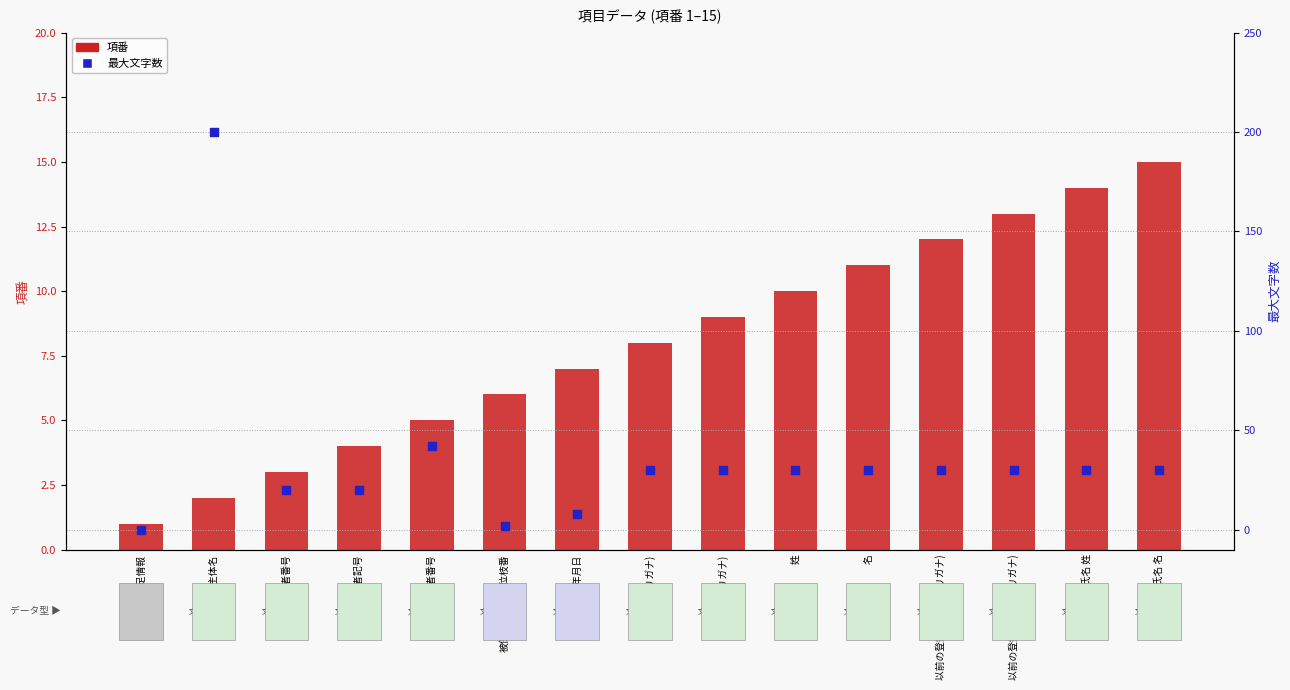

What is the total value across all series at 以前の登録氏名 名(フリガナ)?

43